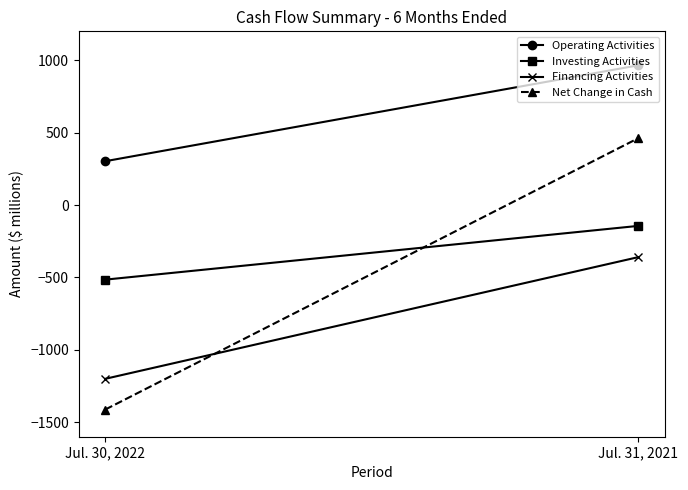

Between Jul. 30, 2022 and Jul. 31, 2021, which series saw the biggest shift?

Net Change in Cash